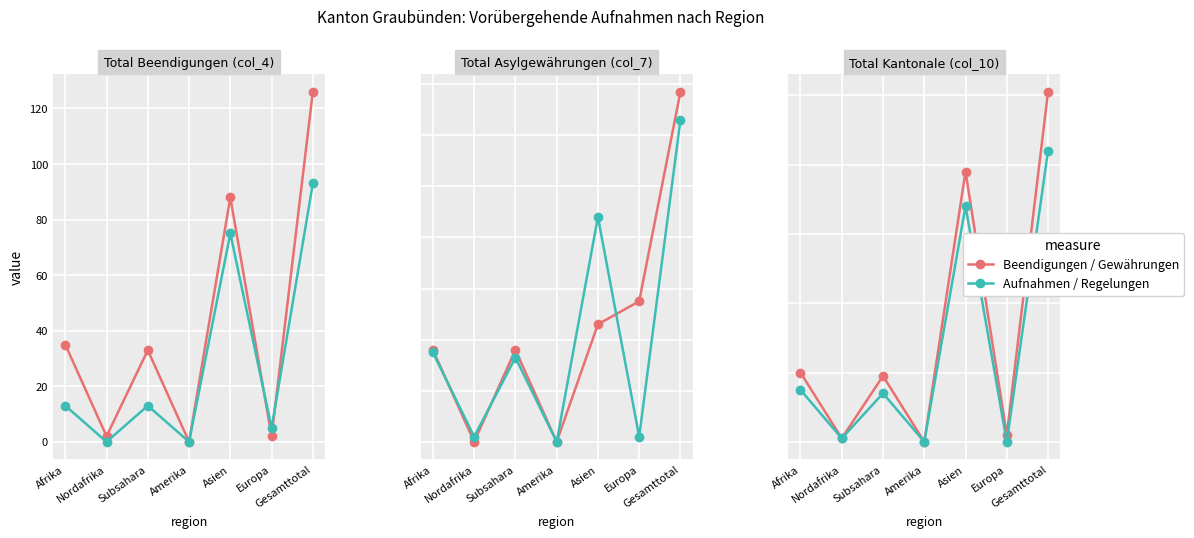

What is the difference between the Beendigungen / Gewährungen values at Amerika and Subsahara?

19